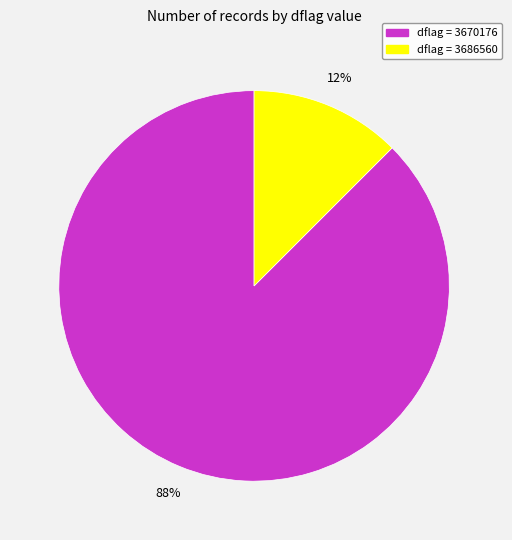

Count the number of slices in the pie.

2